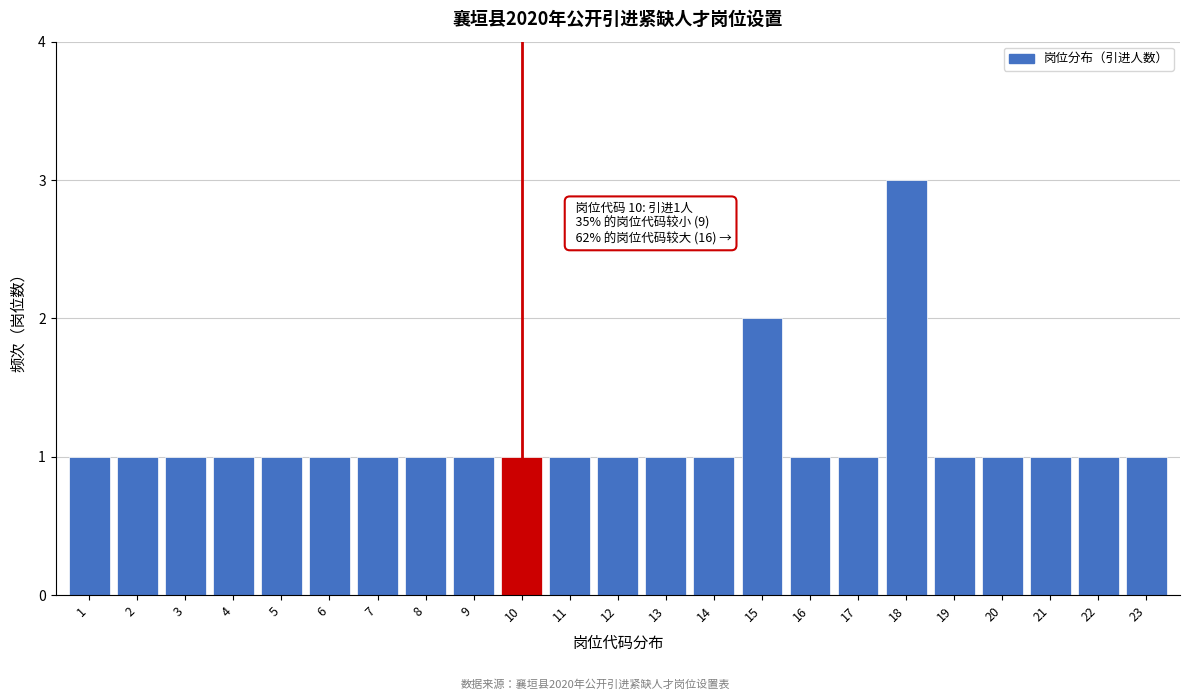

Reading right to left, transcribe all the data shown in this chart.

23=1	22=1	21=1	20=1	19=1	18=3	17=1	16=1	15=2	14=1	13=1	12=1	11=1	10=1	9=1	8=1	7=1	6=1	5=1	4=1	3=1	2=1	1=1